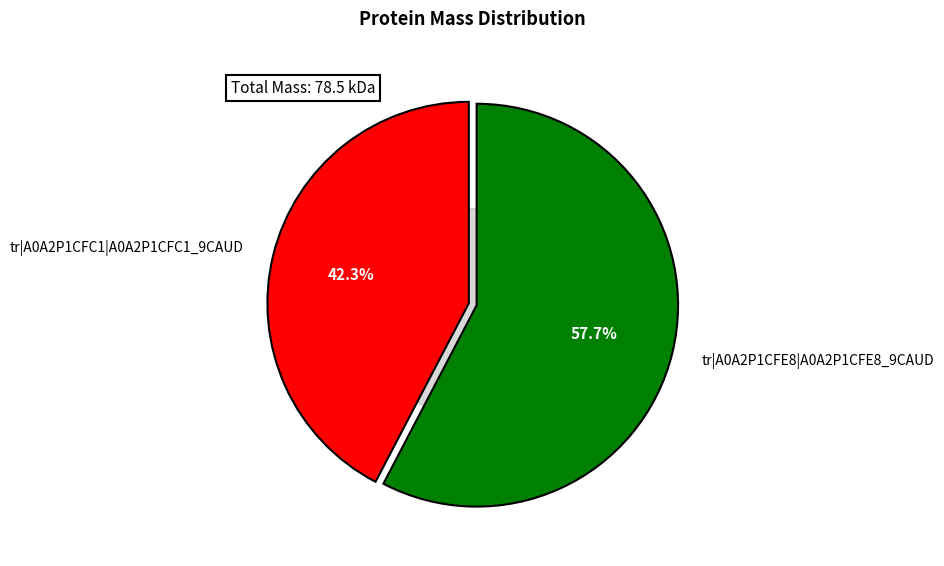

What is the ratio of the value at tr|A0A2P1CFC1|A0A2P1CFC1_9CAUD to the value at tr|A0A2P1CFE8|A0A2P1CFE8_9CAUD?

0.7